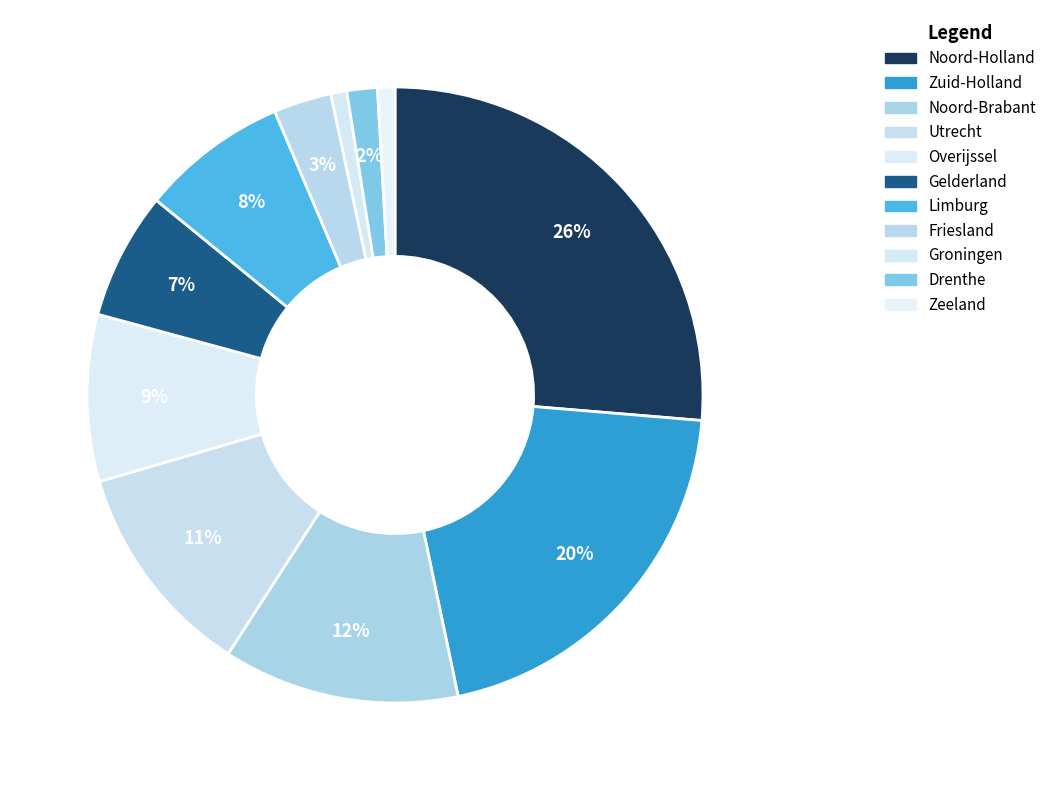

How many slices are in this pie chart?

11